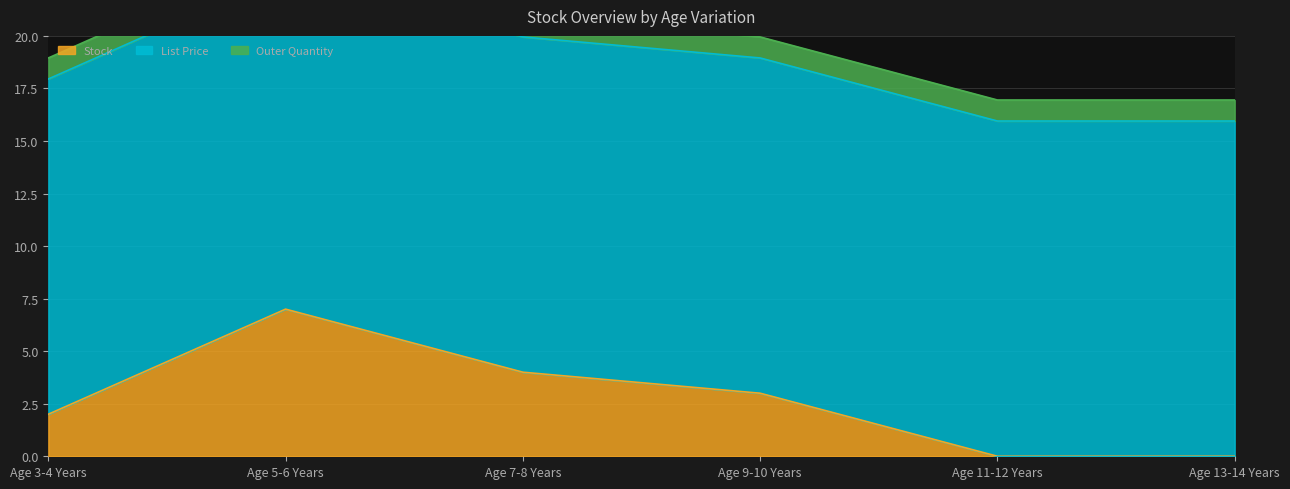

Which series changed the most between Age 5-6 Years and Age 9-10 Years?

Stock